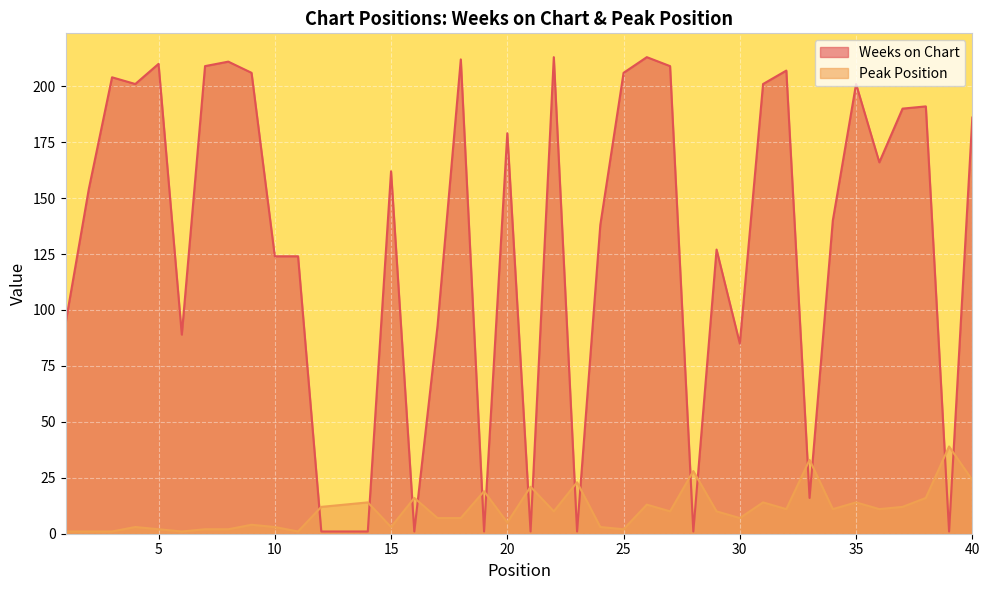

The Weeks on Chart series shows 2 at 28. True or false?

False